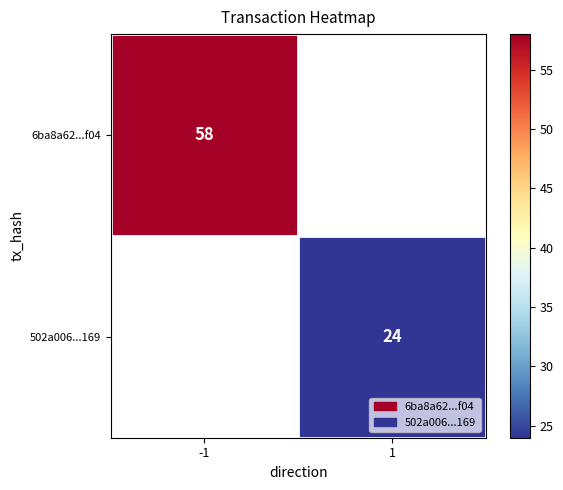

The 502a006...169 series shows 14 at 1. True or false?

False